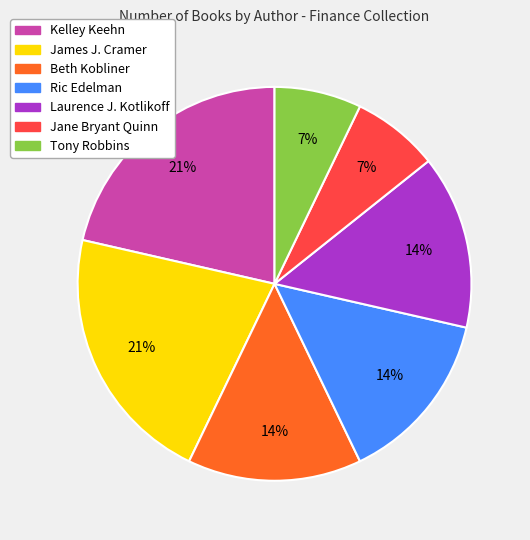

Combined, do Kelley Keehn and Tony Robbins account for over 50%?

No